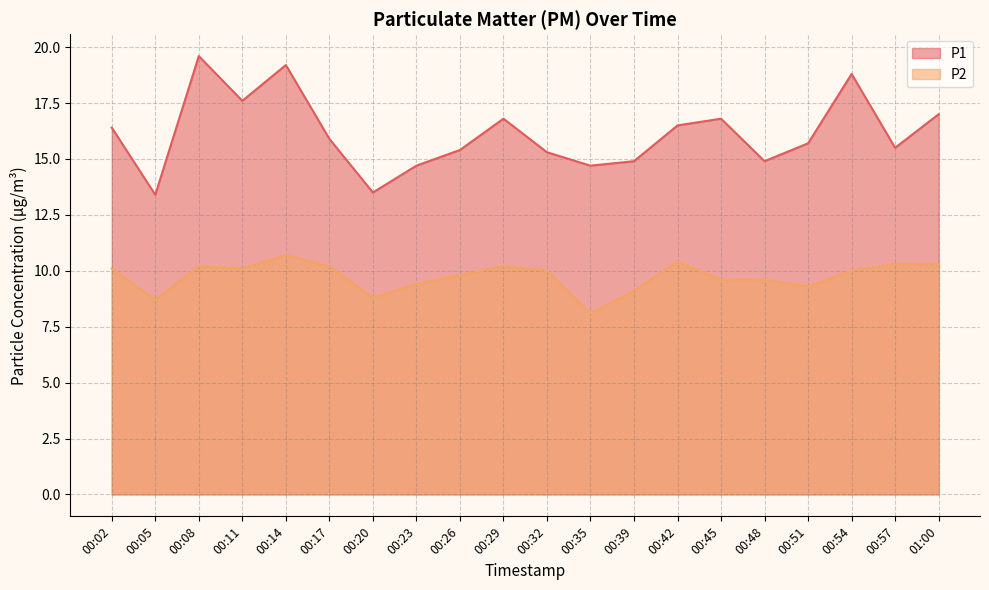

Does the chart display data point markers on the line(s)?

No